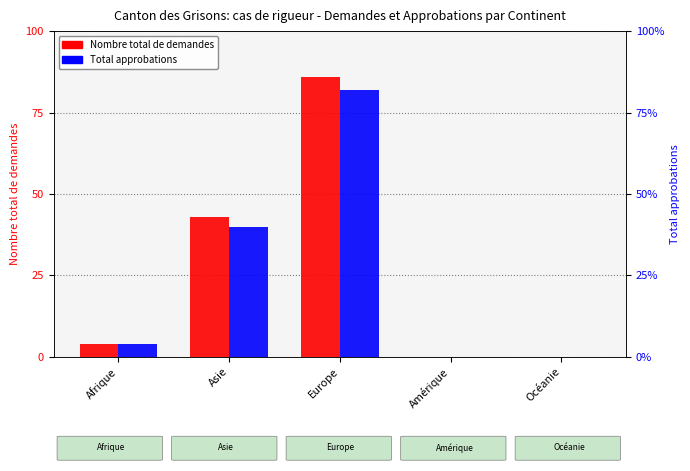

At how many categories does at least one series exceed 53?

1